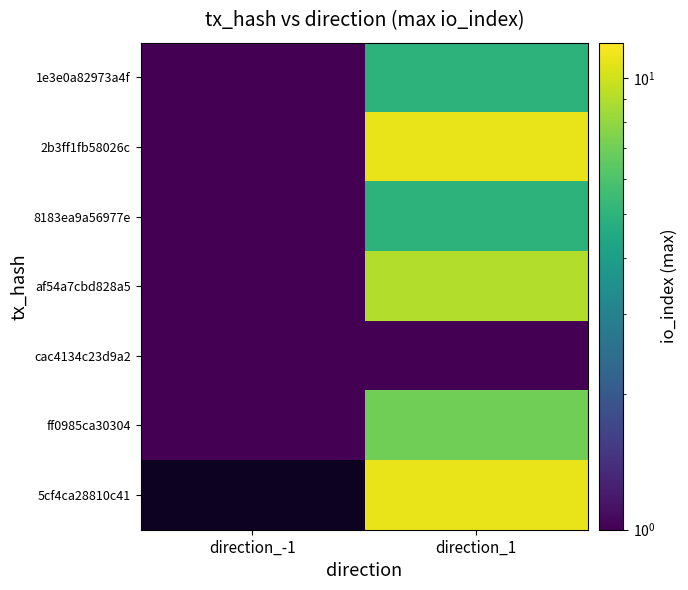

What is the highest value of the cac4134c23d9a2 series?

1.0